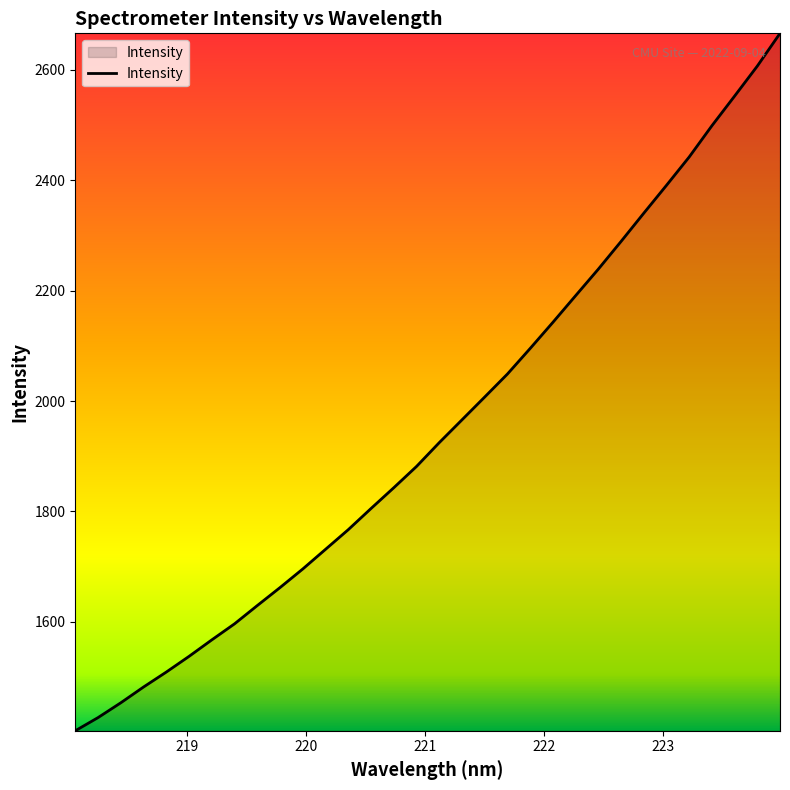

What is the minimum value shown in the chart?

1403.0